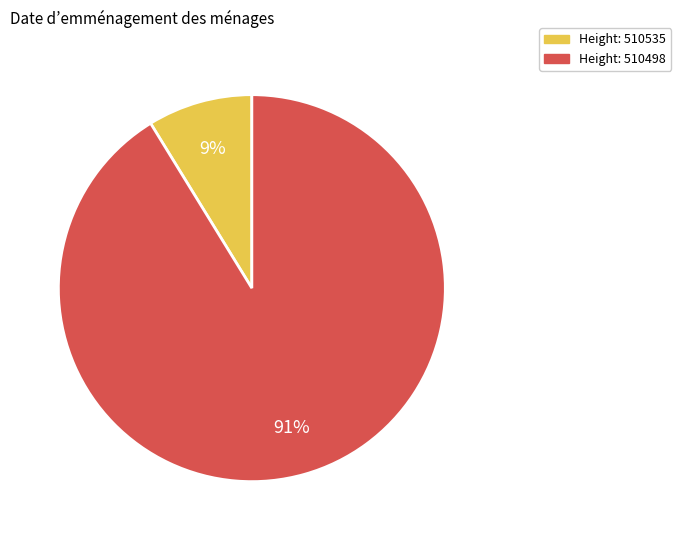

Is there a majority slice in this chart?

Yes